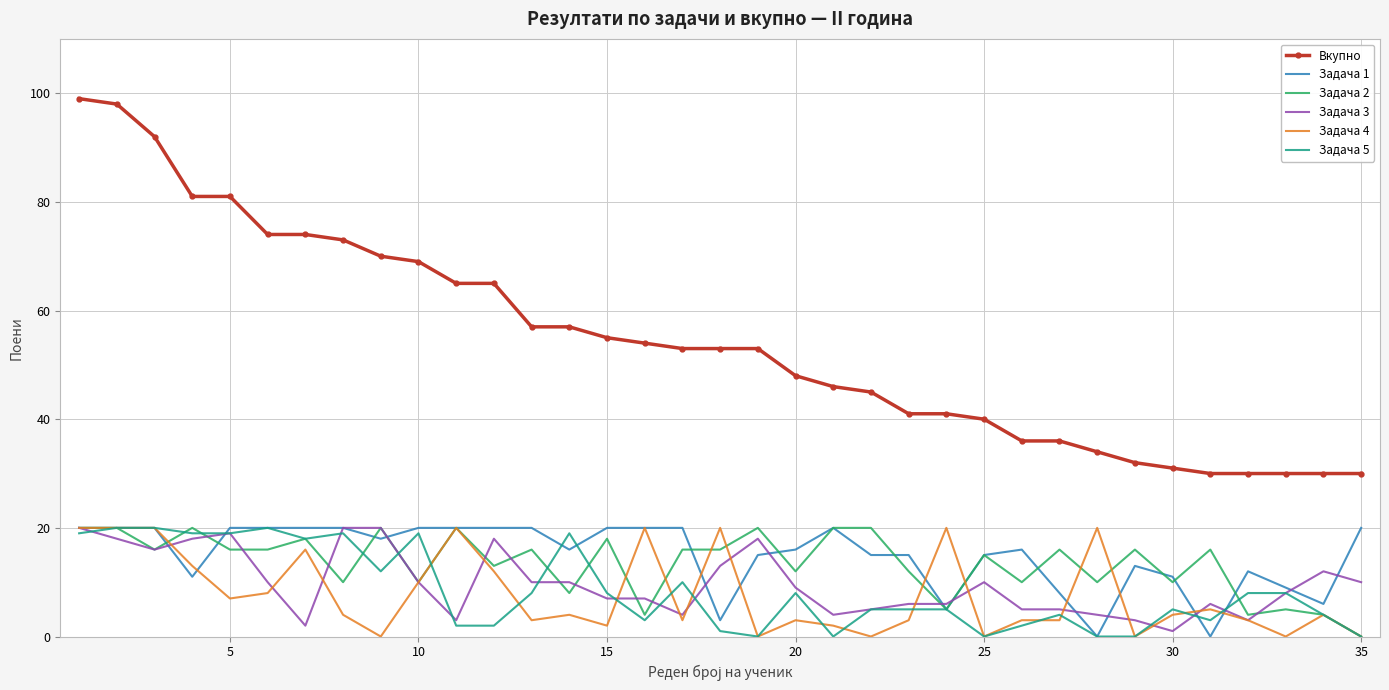

Which series has the largest total across all categories?

Вкупно